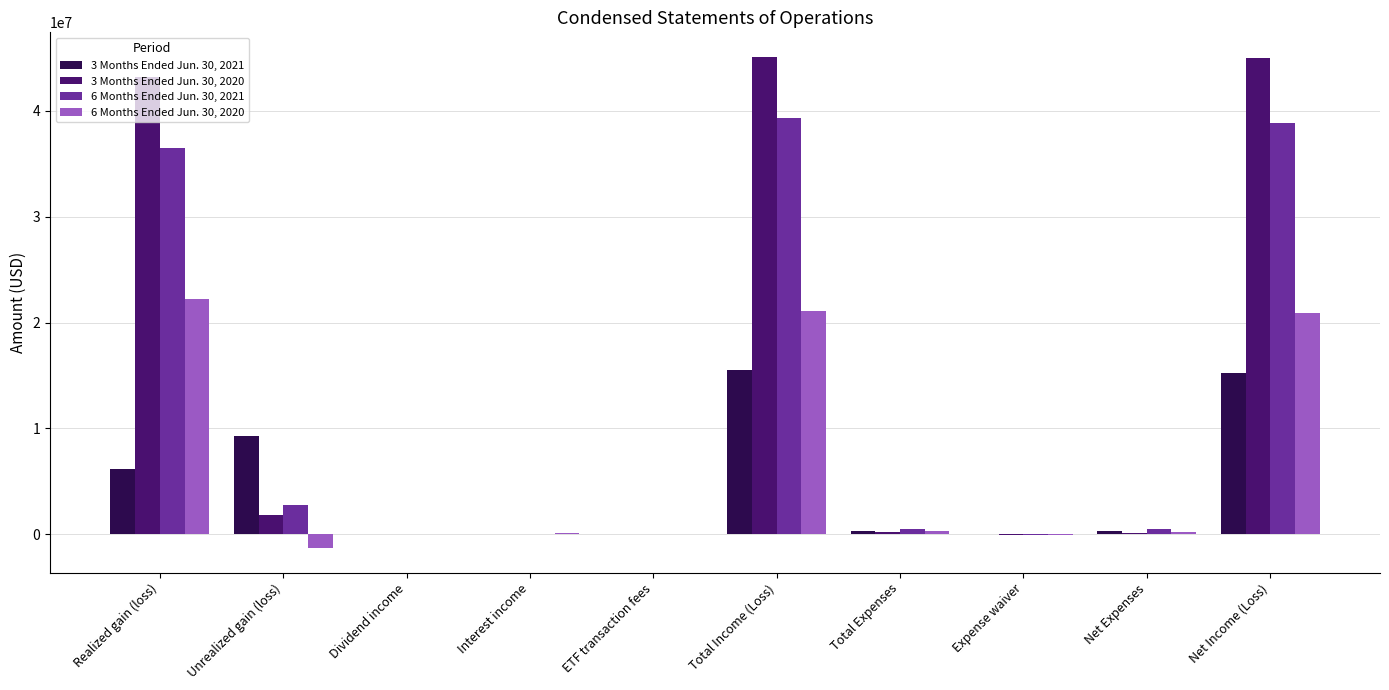

What is the difference between the 6 Months Ended Jun. 30, 2021 values at Total Income (Loss) and Unrealized gain (loss)?

36547525